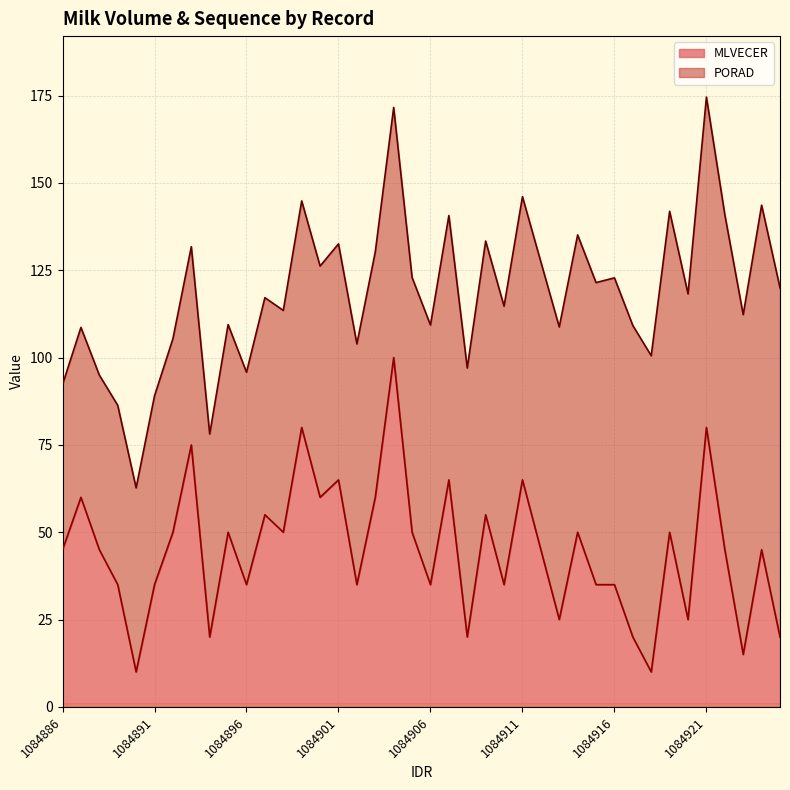

How many lines are shown in the chart?

2